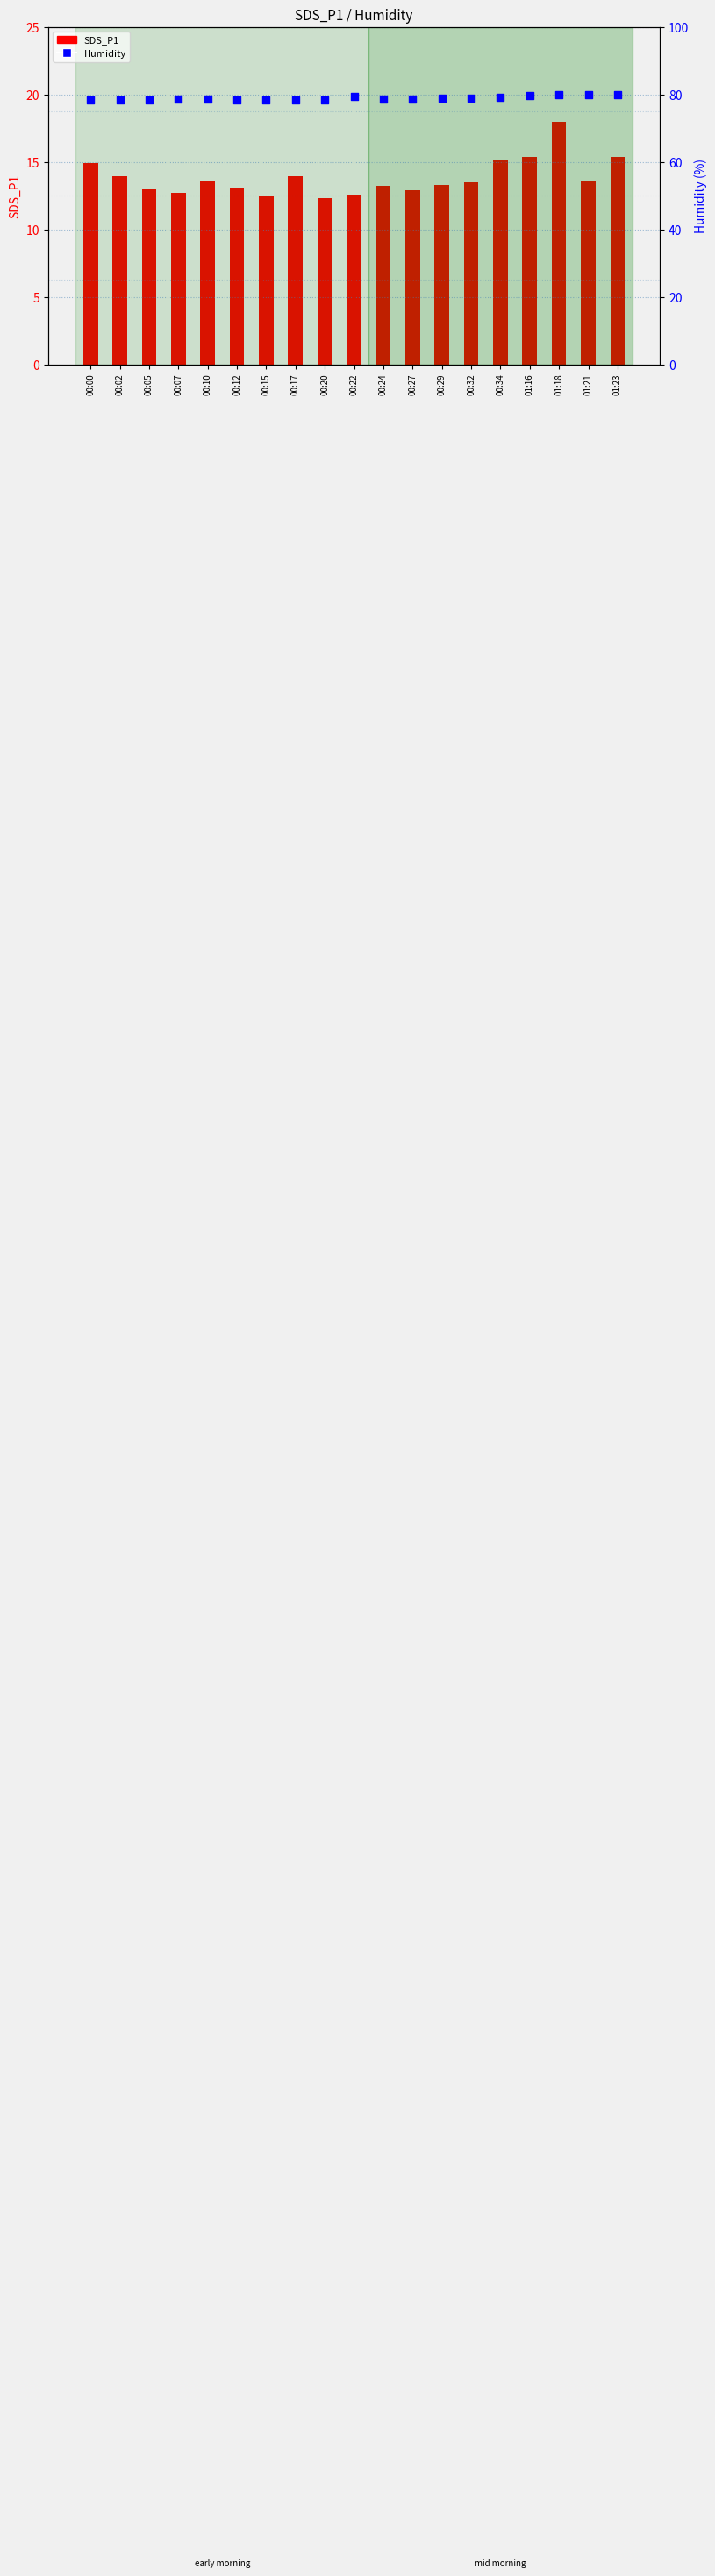

Which series has the largest Y range (max minus min)?

SDS_P1